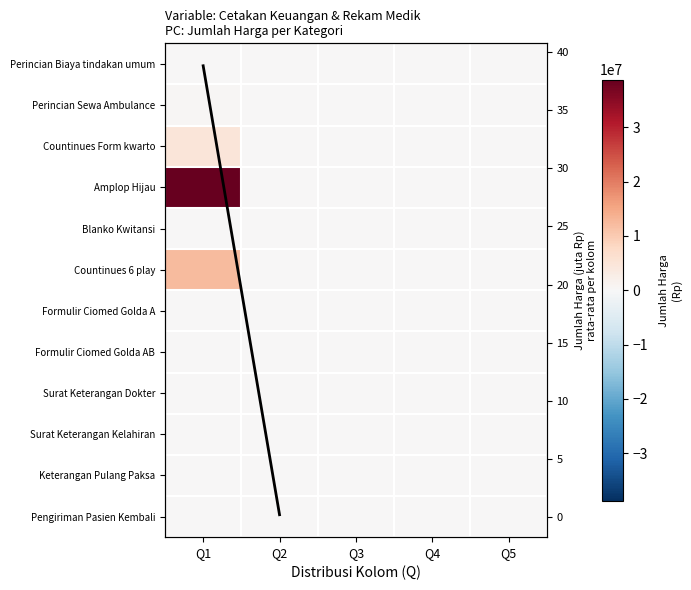

How many values in Pengiriman Pasien Kembali are above zero?

1